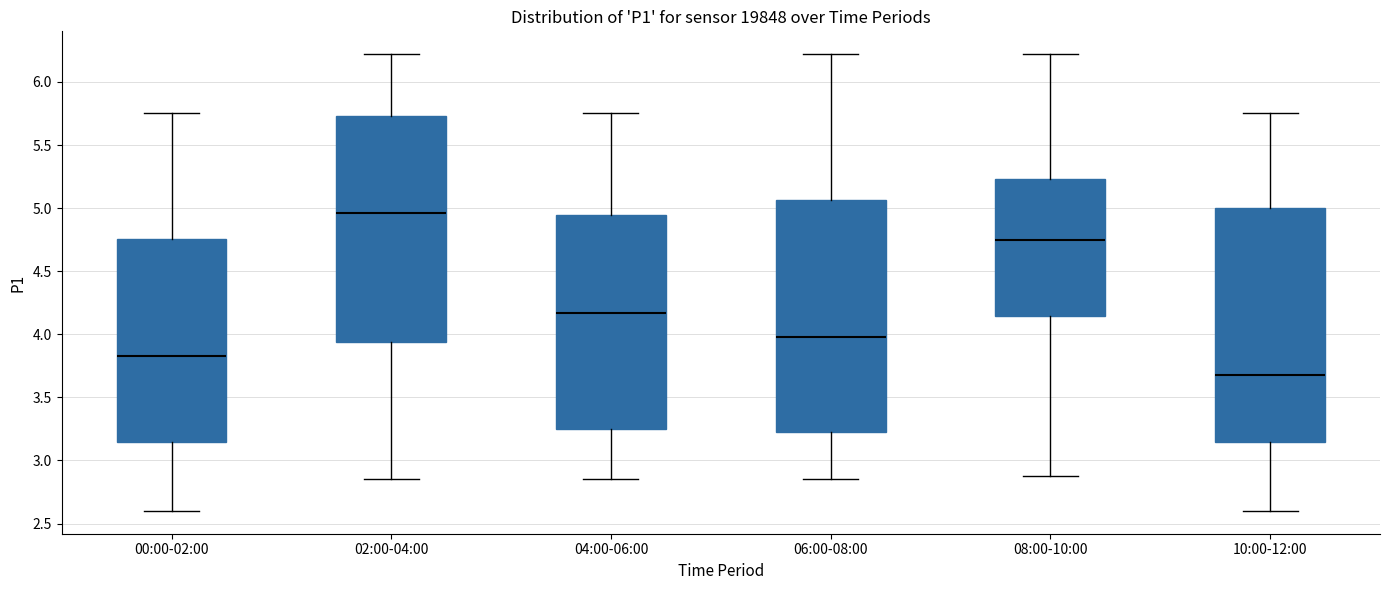

Where does the upper whisker of the box for 04:00-06:00 end on the y-axis? The values are not printed on the chart, so give them approximately, as read against the axis.

5.75